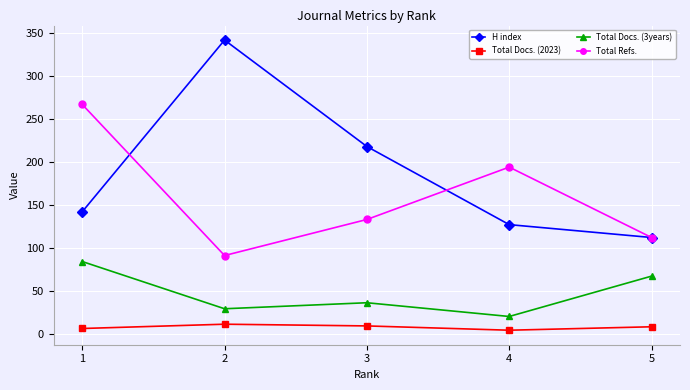

List the series in order of their overall mean, highest first.

H index, Total Refs., Total Docs. (3years), Total Docs. (2023)